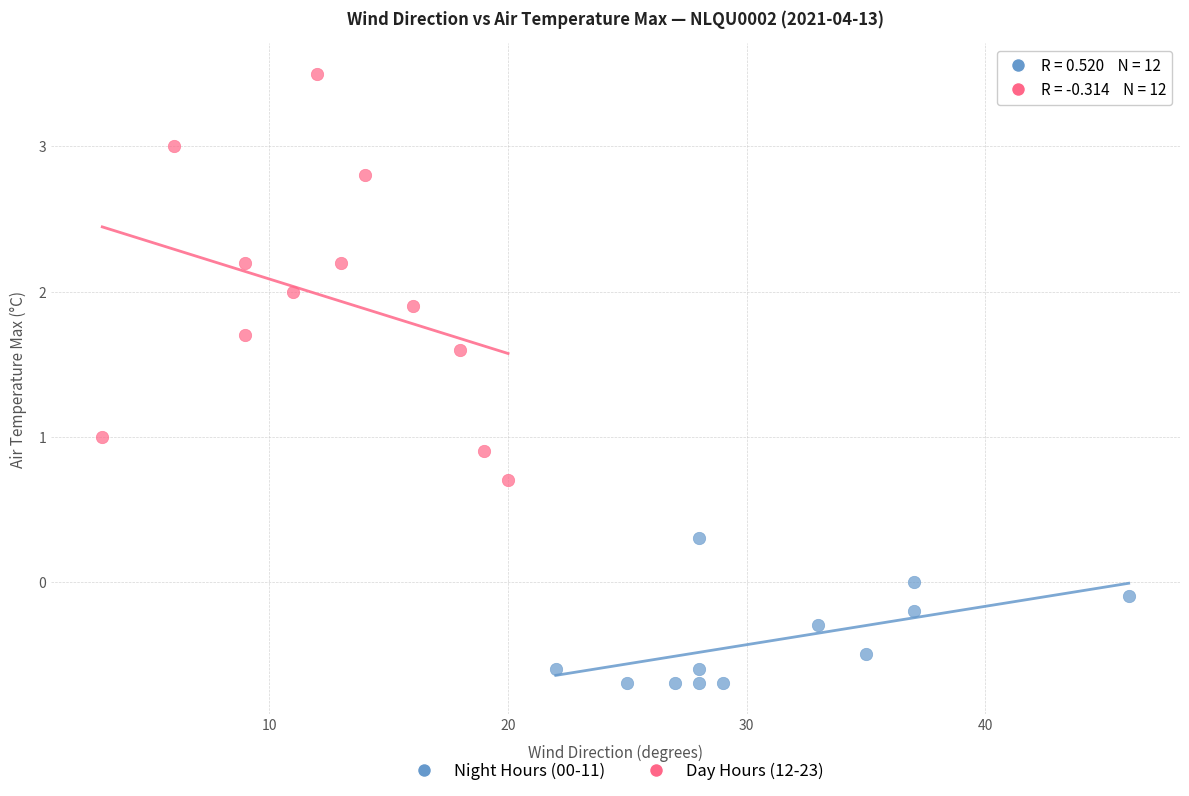

Which series has the largest Y range (max minus min)?

Day Hours (12-23)